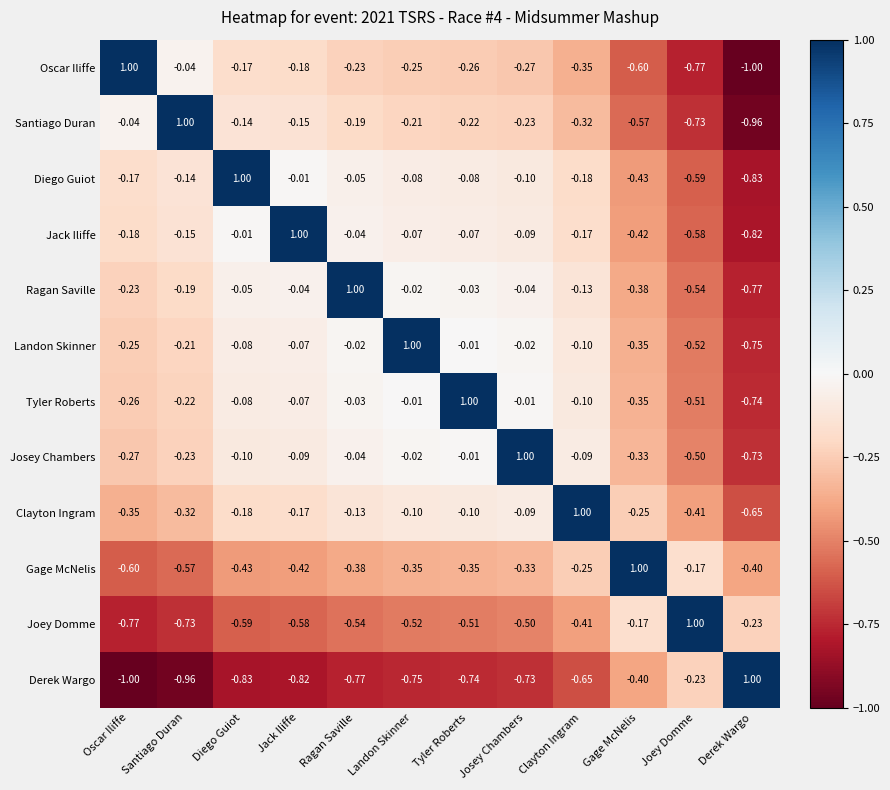

At which label does Derek Wargo first exceed 0?

Derek Wargo